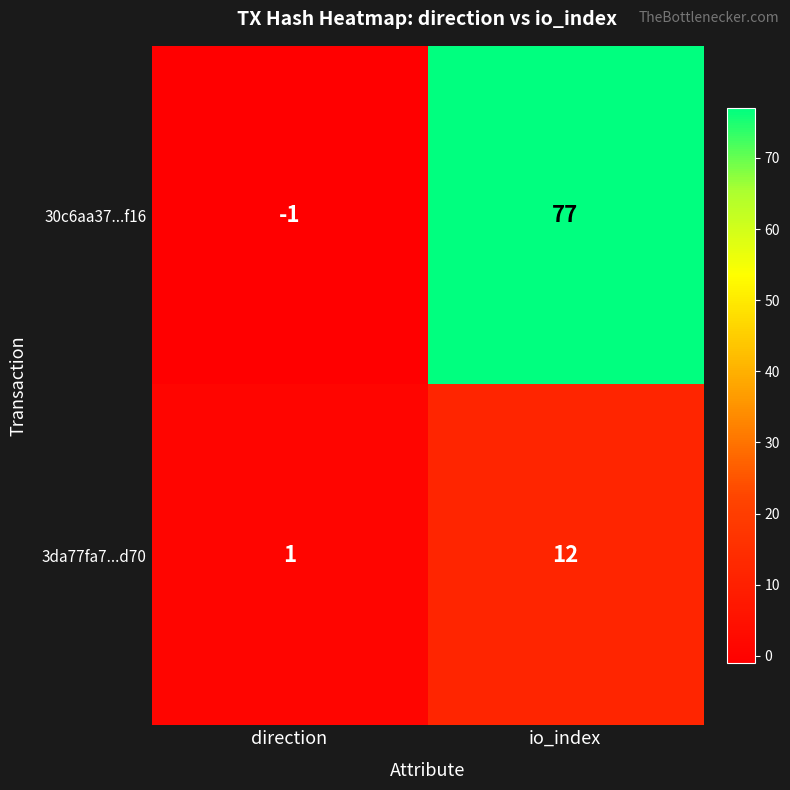

What is the maximum value shown in the chart?

77